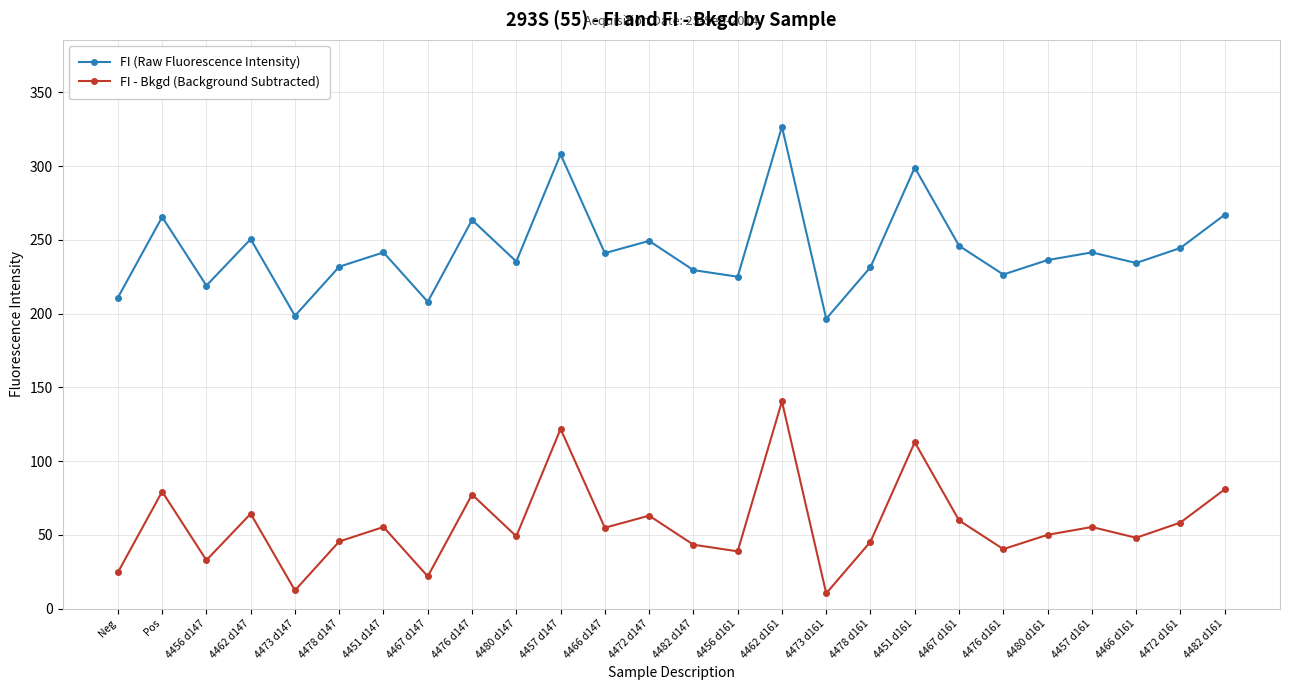

What is the difference between the maximum and minimum values in the FI - Bkgd (Background Subtracted) series?

130.2